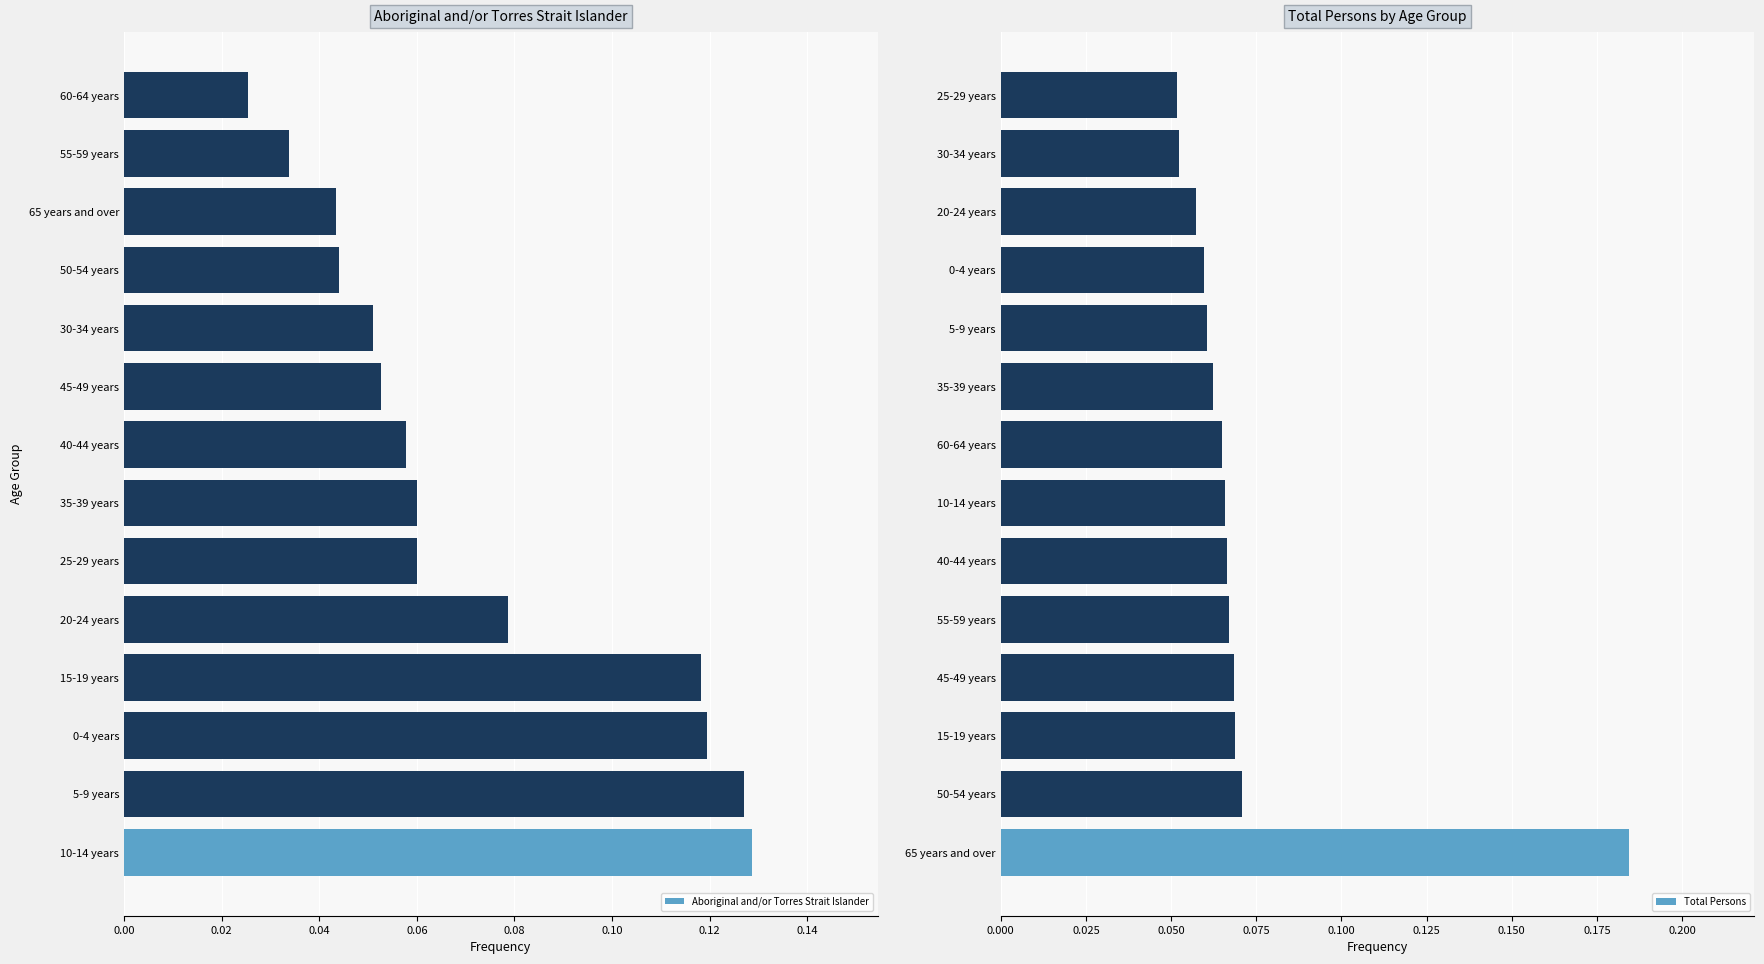

Where is Aboriginal and/or Torres Strait Islander nearest to the value 0?

60-64 years